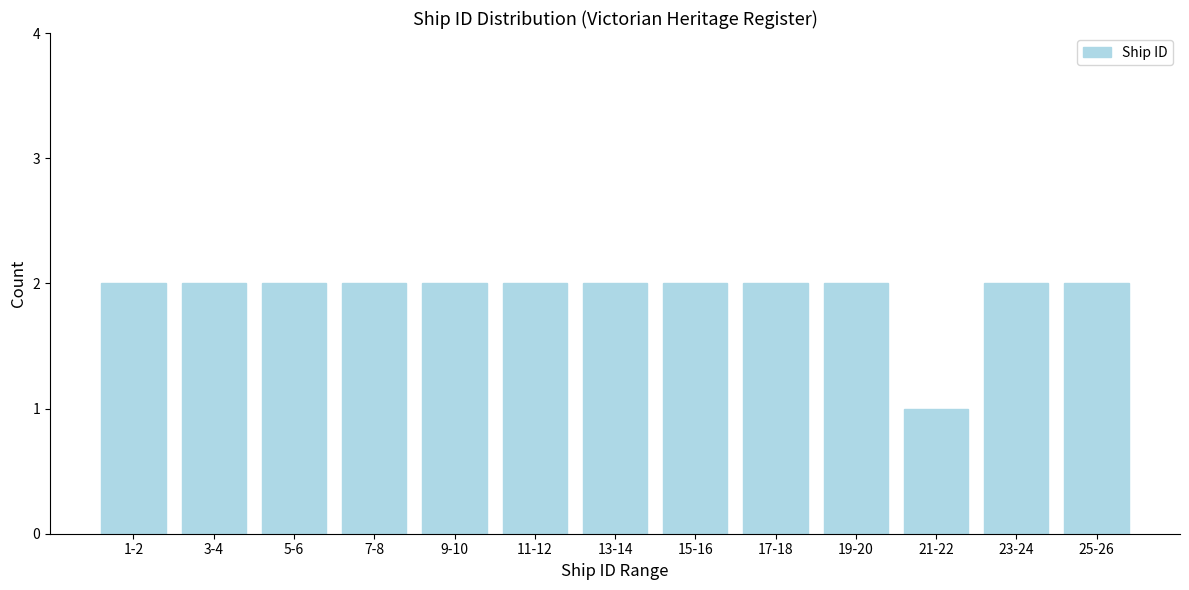

Reading left to right, what are all the values shown in this chart?

1-2=2	3-4=2	5-6=2	7-8=2	9-10=2	11-12=2	13-14=2	15-16=2	17-18=2	19-20=2	21-22=1	23-24=2	25-26=2